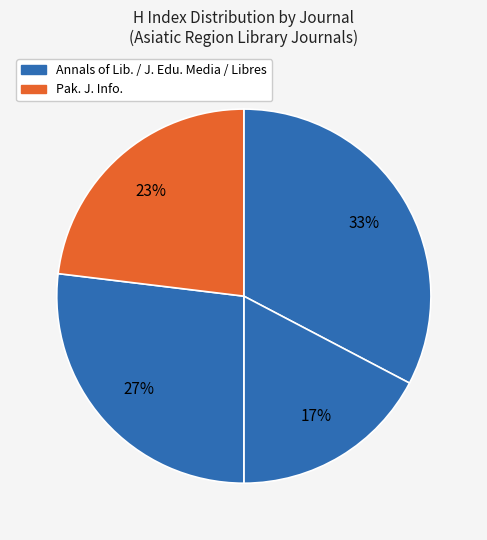

How many slices are in this pie chart?

4